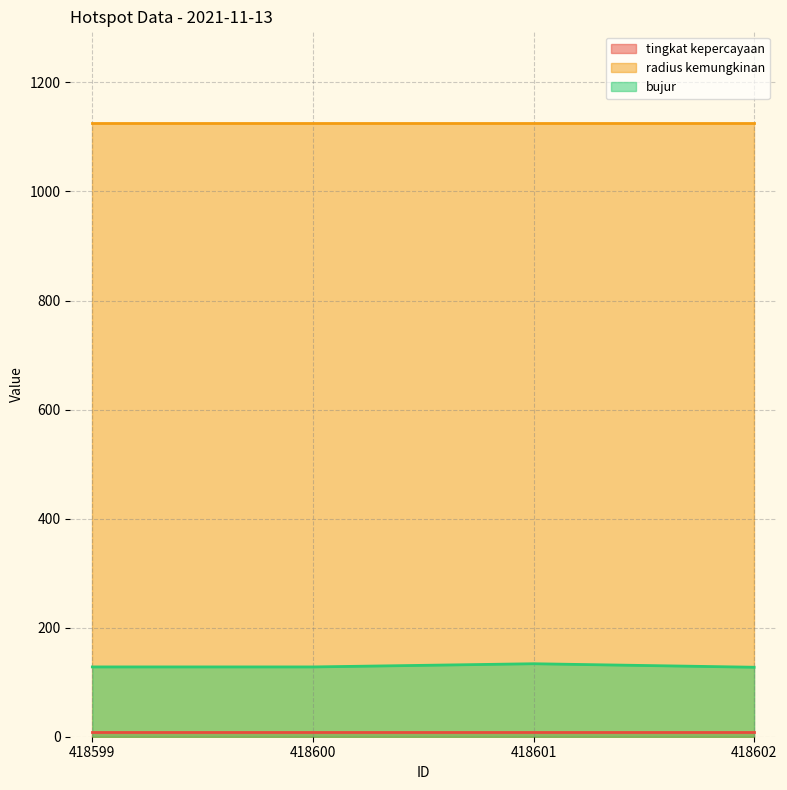

Rank the series at 418602 from highest to lowest value.

radius kemungkinan, bujur, tingkat kepercayaan